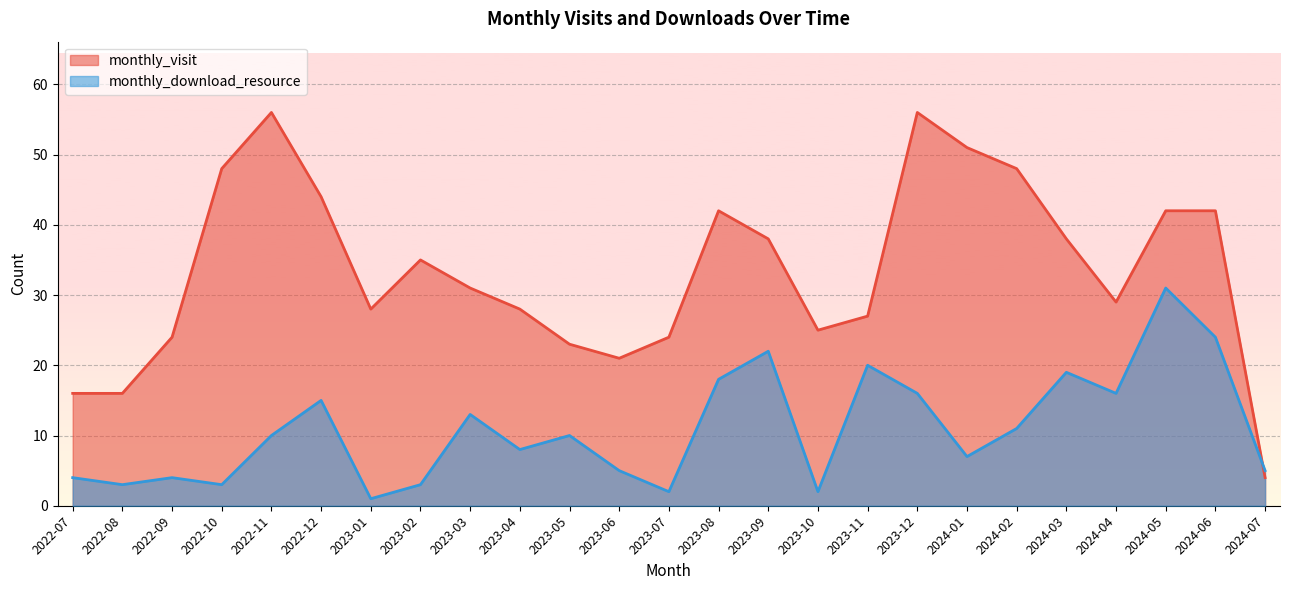

What is the difference between the highest and lowest values at 2023-12?

40